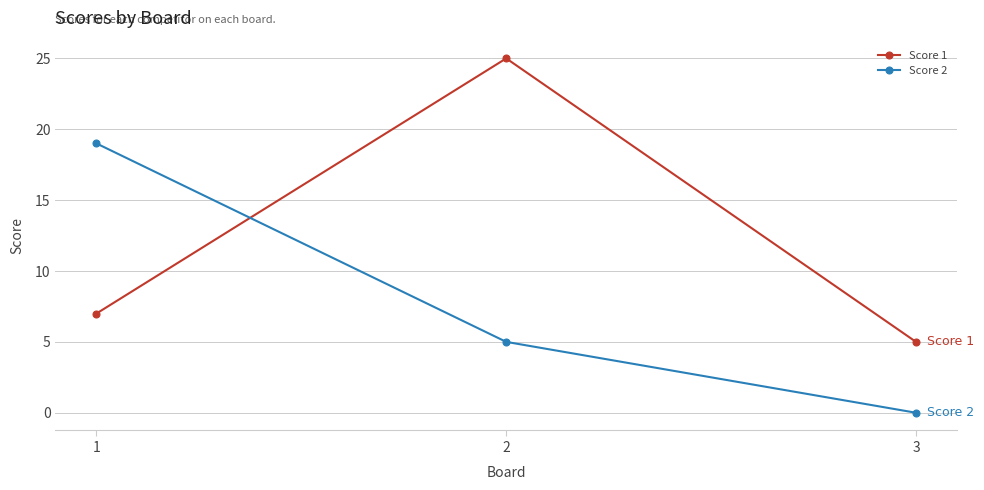

Which series has the largest range (max minus min)?

Score 1